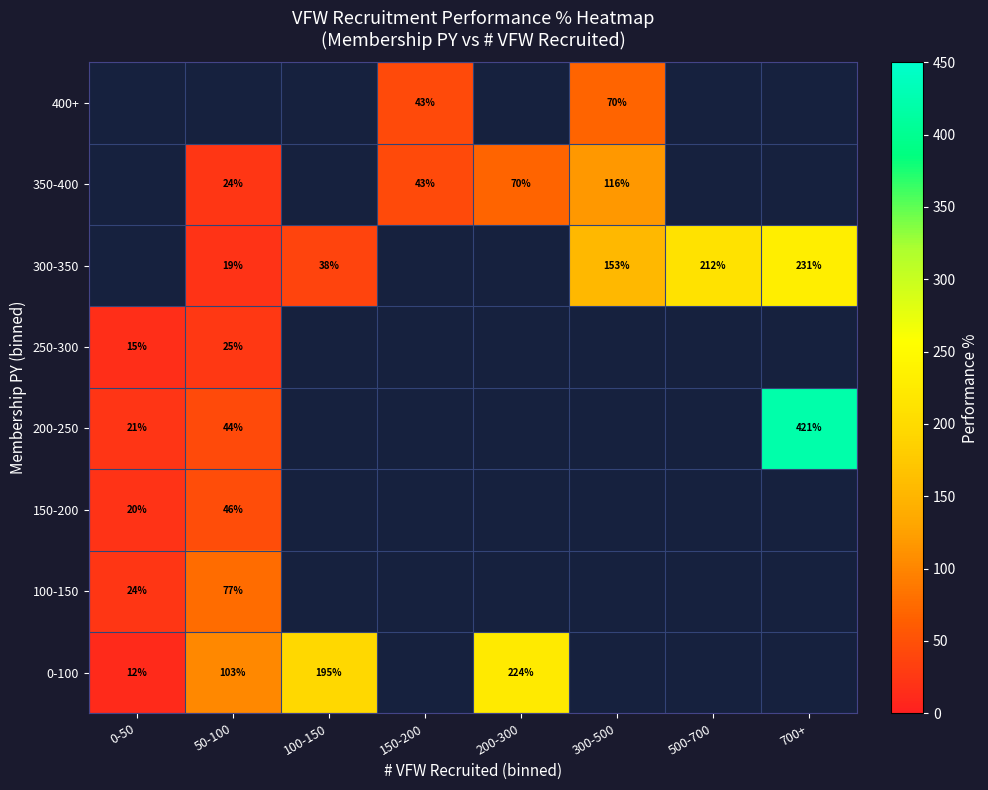

Which label corresponds to the largest value in the chart?

700+